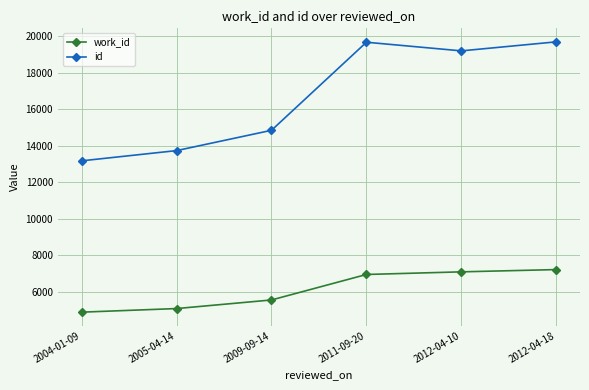

What position from the left is 2009-09-14?

3